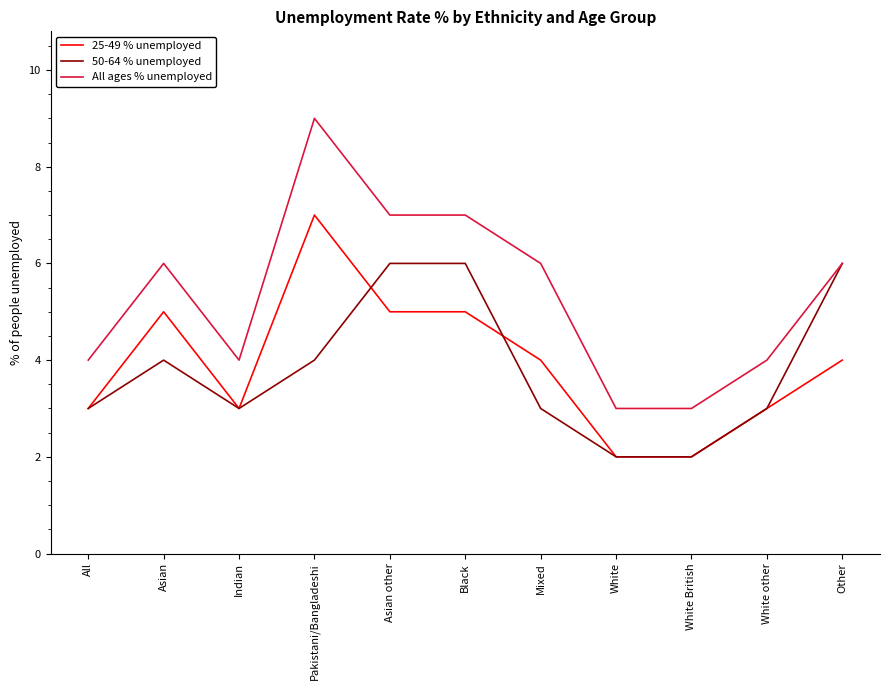

What is the difference between the maximum and second lowest values in the All ages % unemployed series?

6